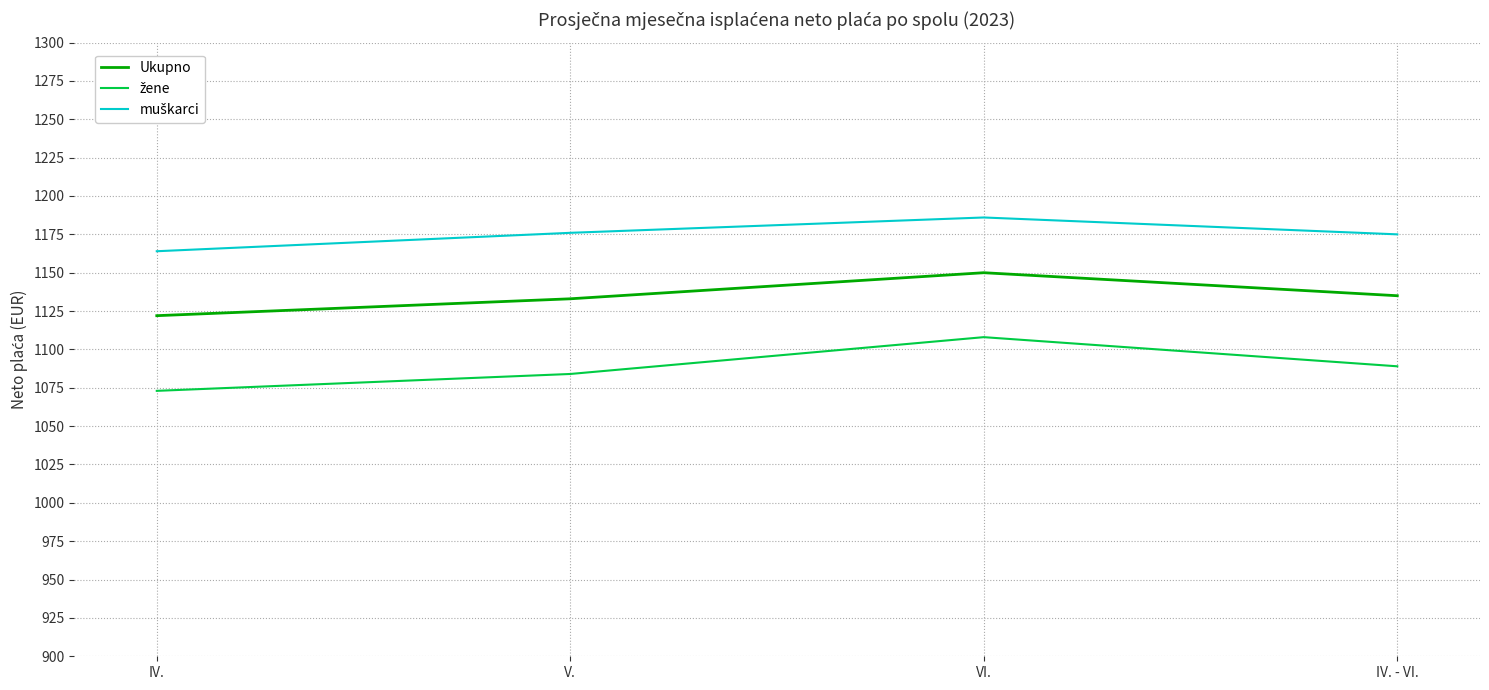

What is the difference between the highest and lowest values at IV.?

91